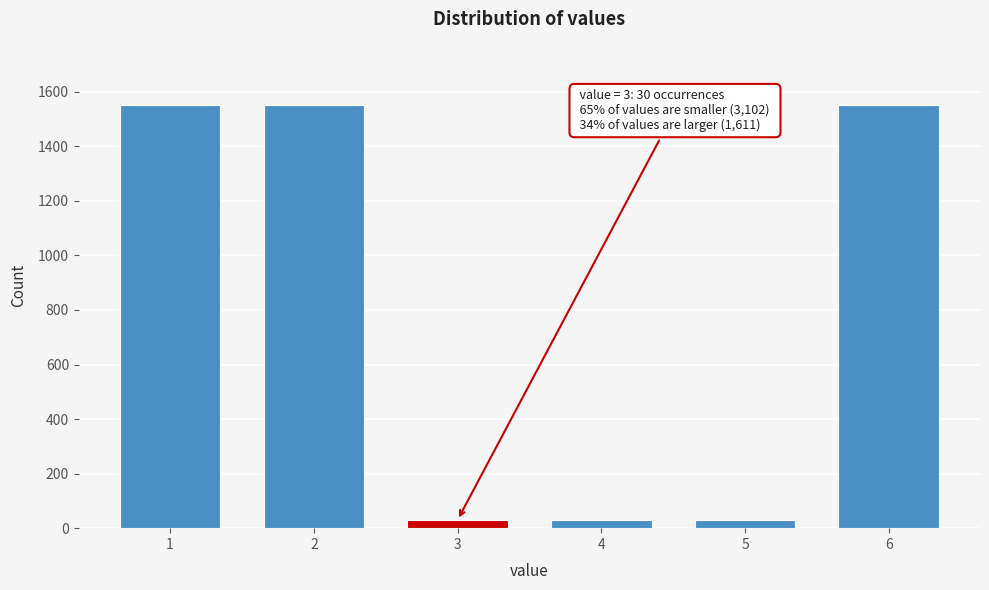

Reading right to left, list all the values displayed in this chart.

1551	30	30	30	1551	1551